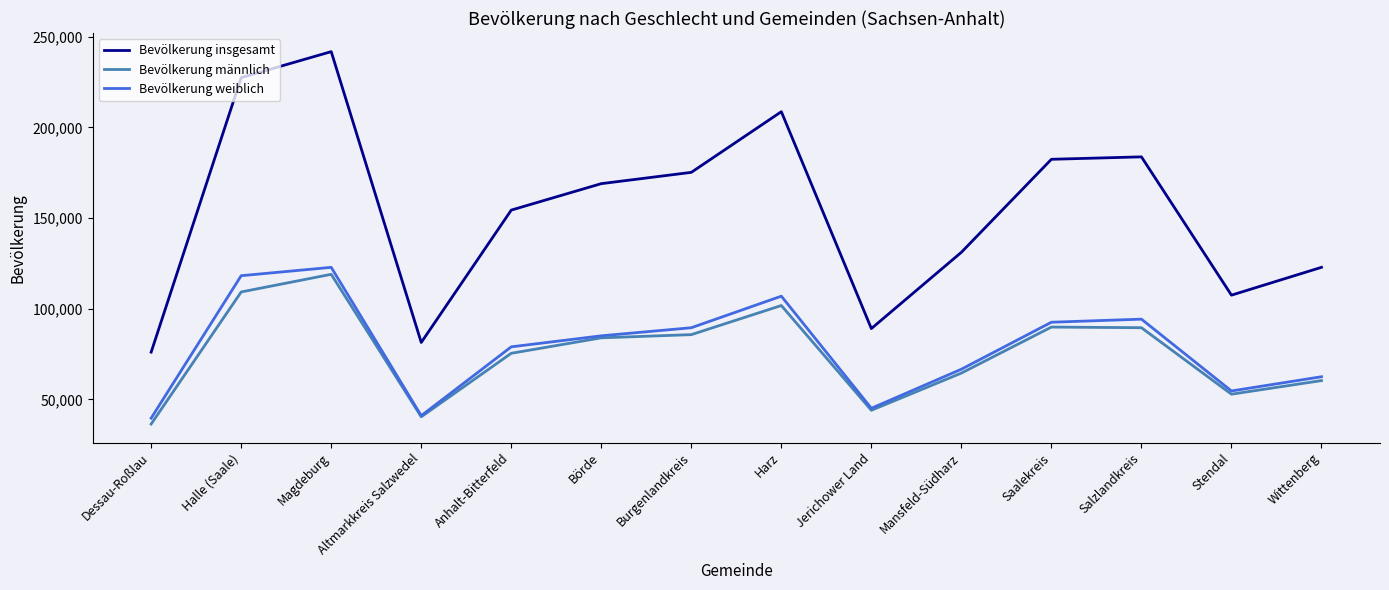

Which series changed the most between Jerichower Land and Mansfeld-Südharz?

Bevölkerung insgesamt